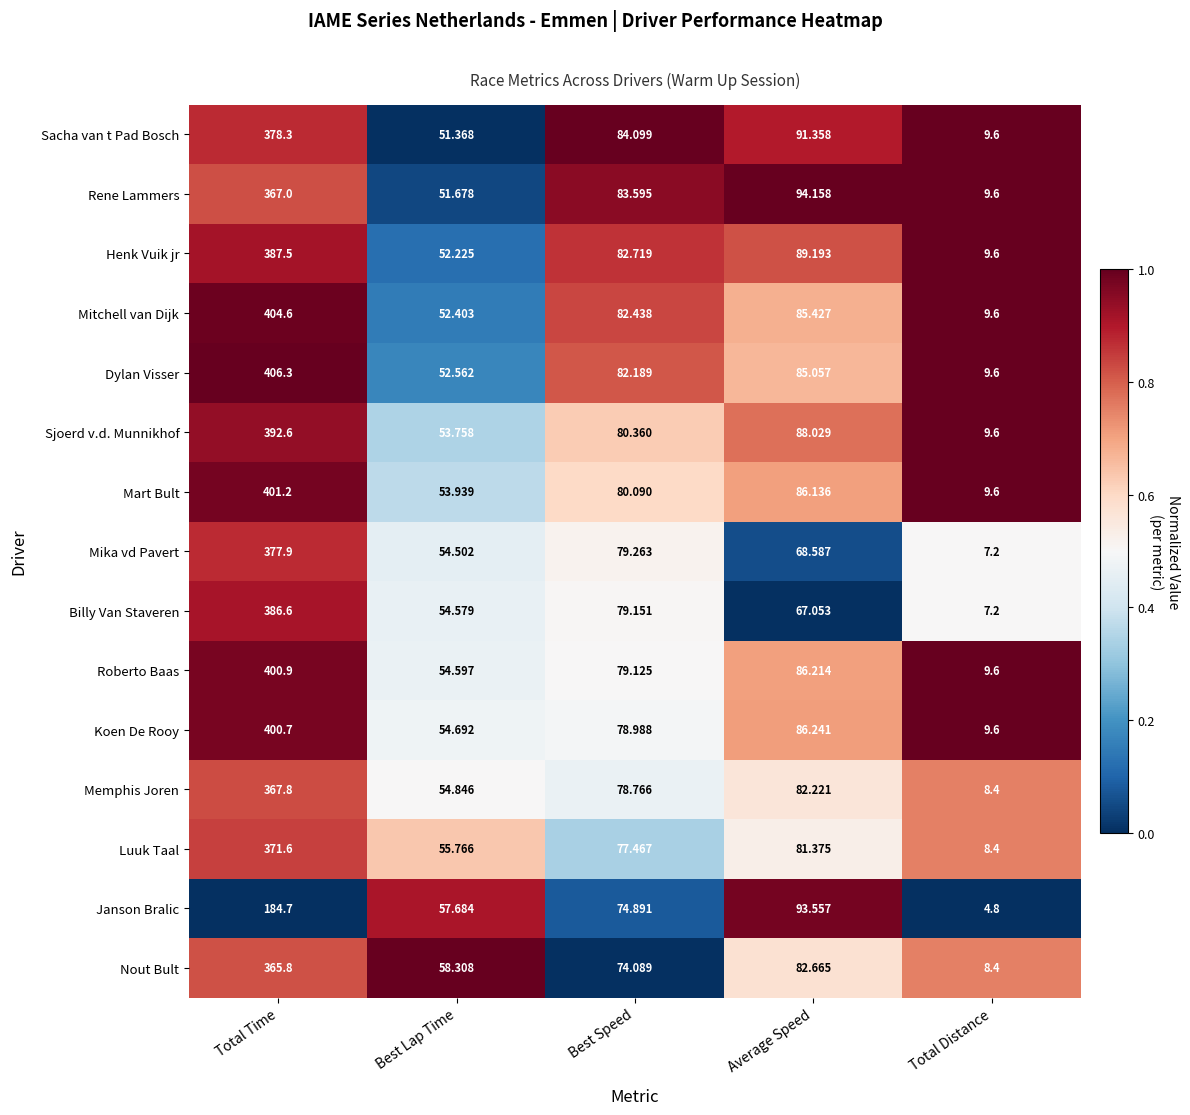

What is the spread (max minus min) of values at Best Lap Time?

6.9